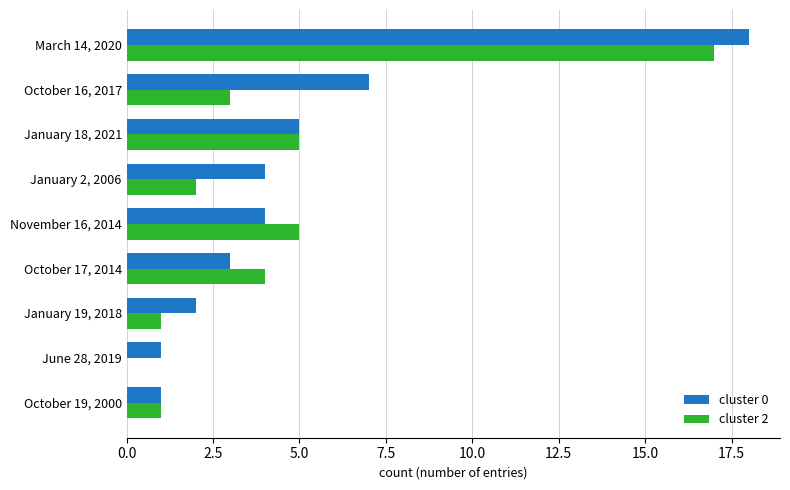

The cluster 0 series shows 11 at October 16, 2017. True or false?

False